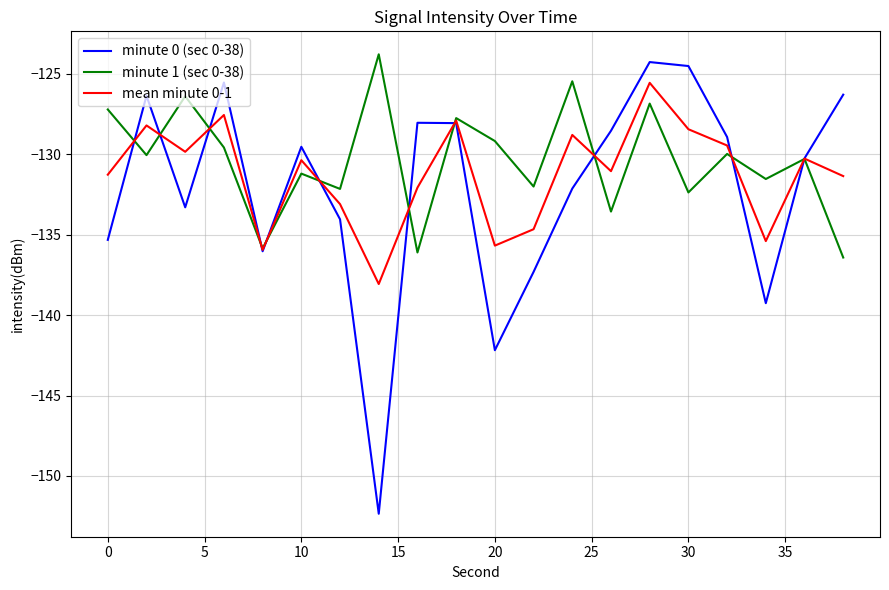

What is the minimum value shown in the chart?

-152.3